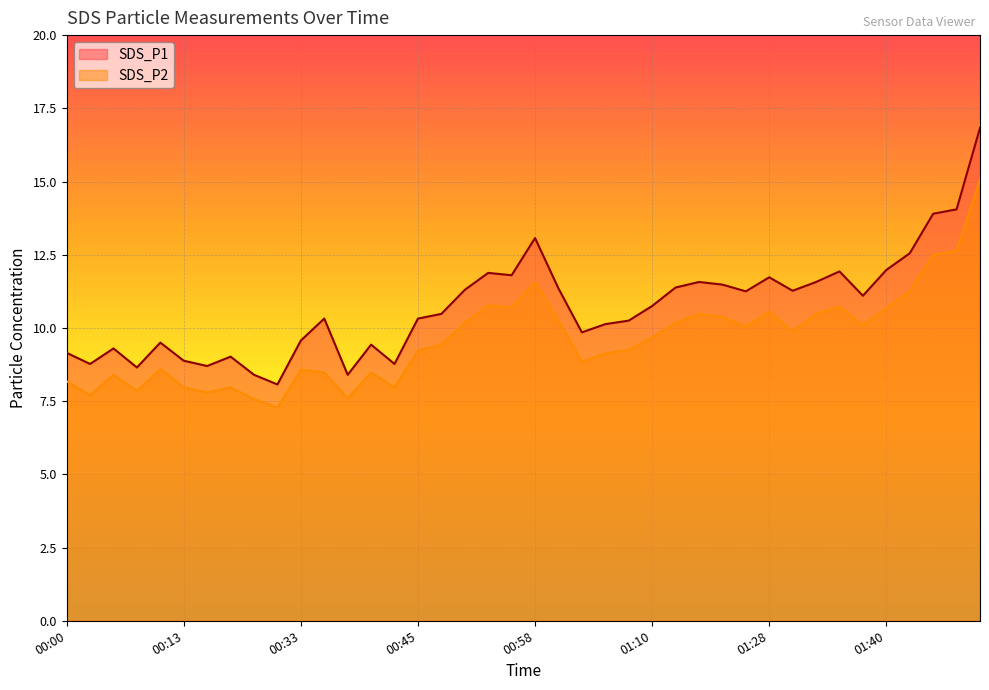

Which series has the largest total across all categories?

SDS_P1